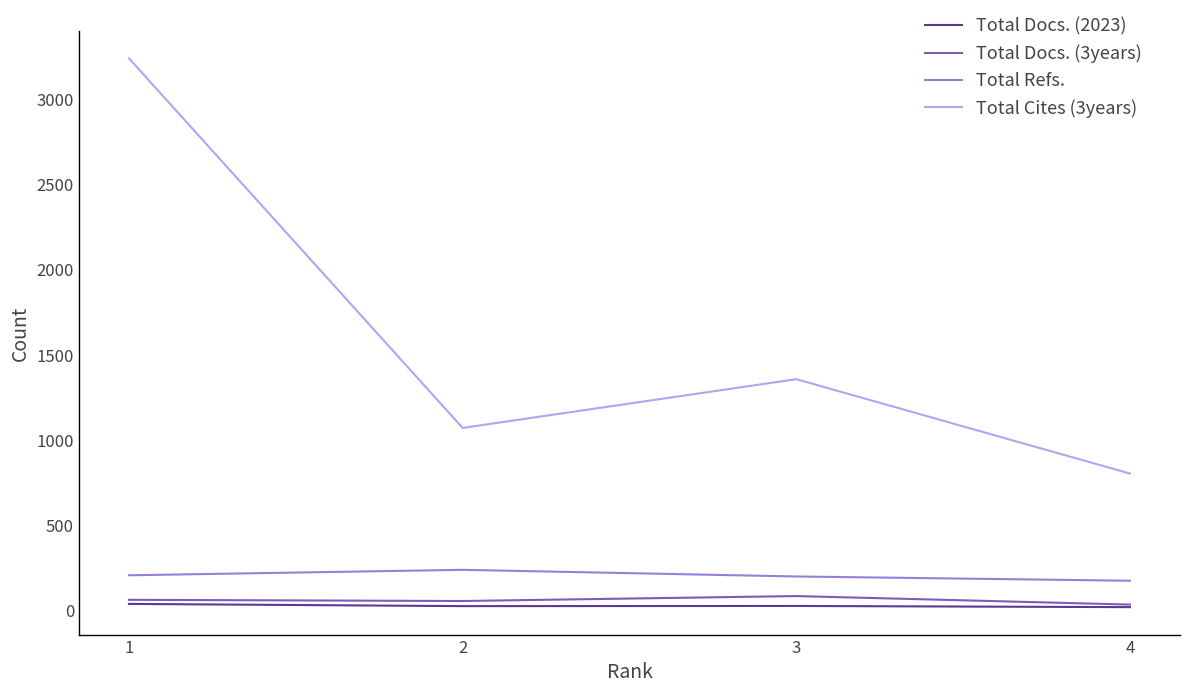

How many categories are shown in the chart?

4